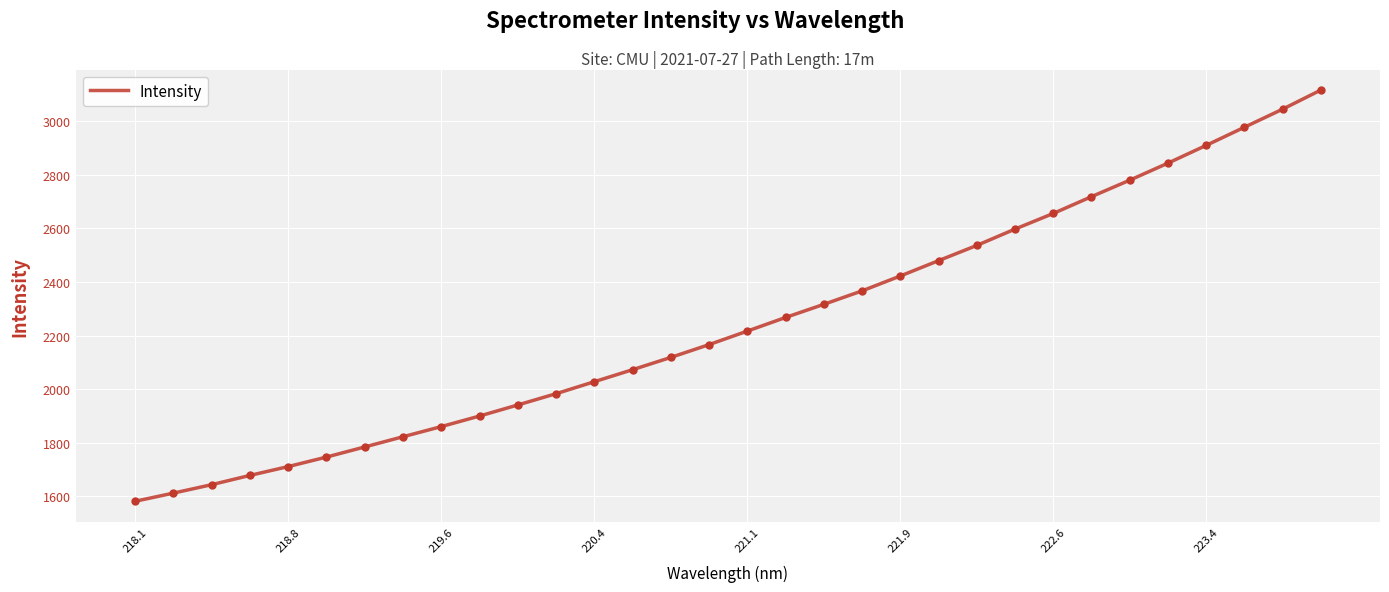

What is the maximum value shown in the chart?

3115.8